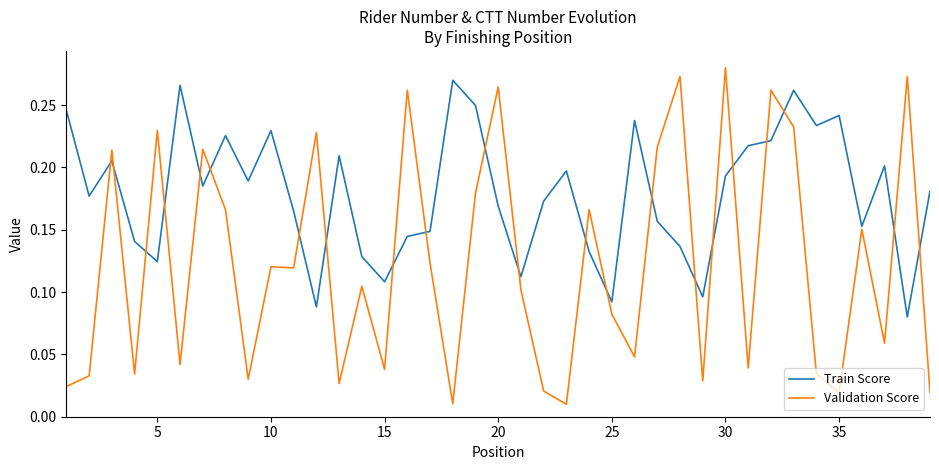

Rank the series by their average value, from highest to lowest.

Train Score, Validation Score